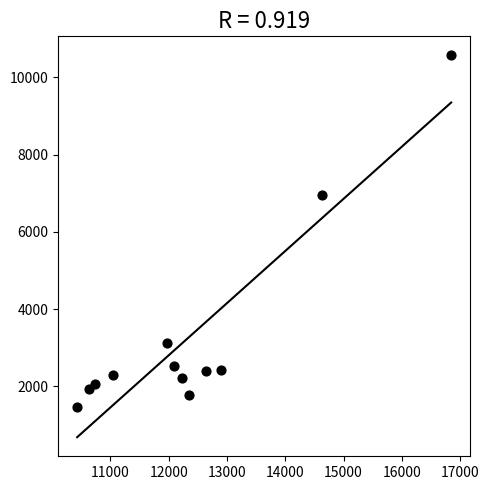

What is the average X value?

12374